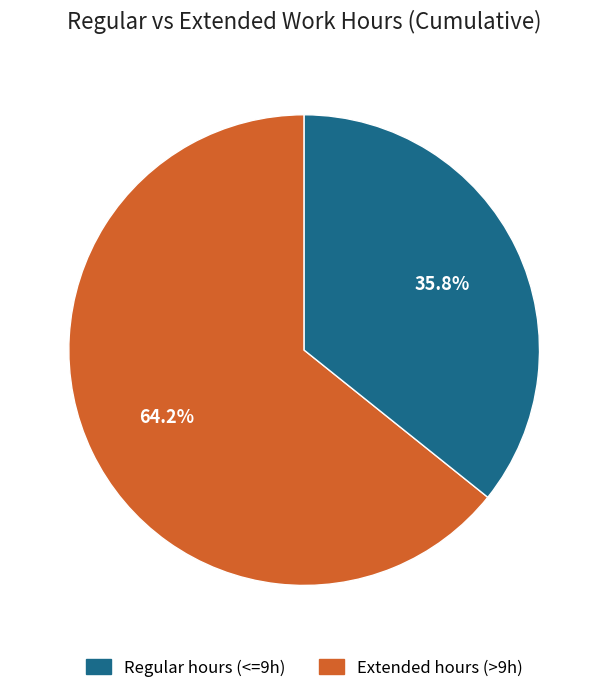

Does any single category account for the majority?

Yes